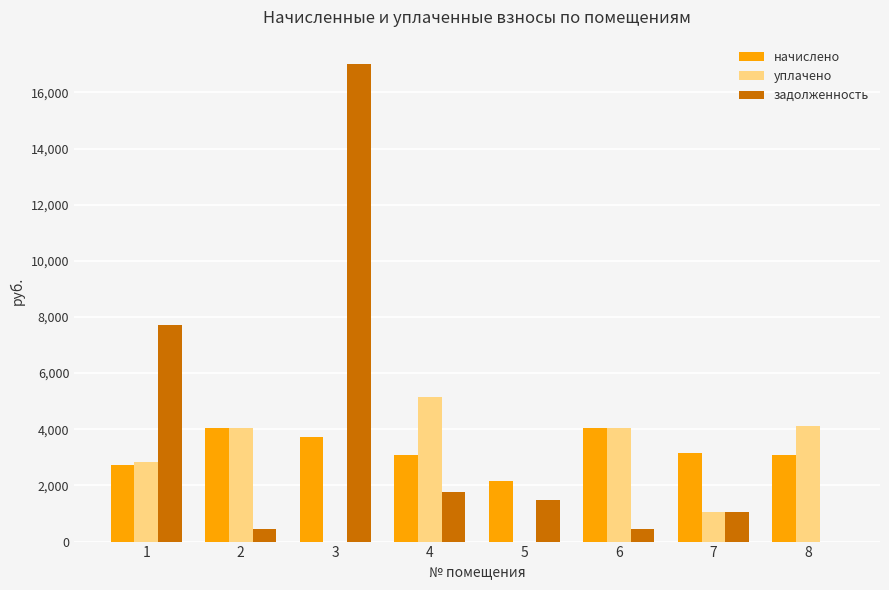

What are all the series names shown in the legend?

начислено, уплачено, задолженность